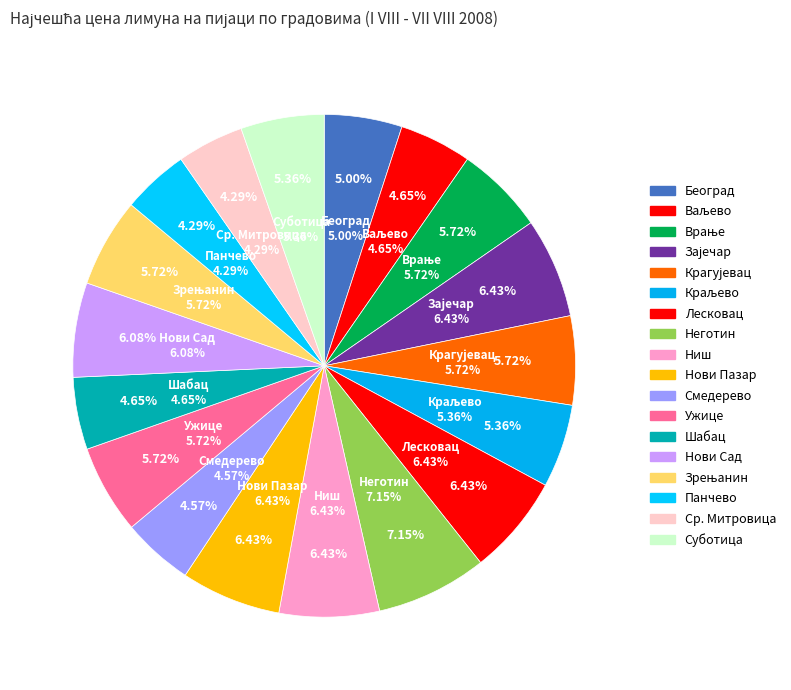

Is Смедерево the majority of the pie?

No